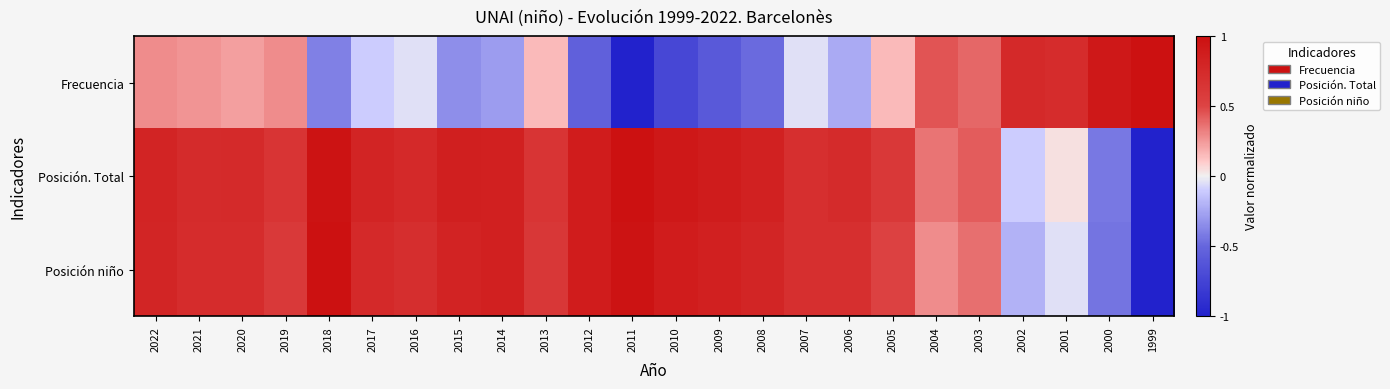

Reading left to right, list all the values displayed in this chart.

Frecuencia: 2022=0.3	2021=0.3	2020=0.2	2019=0.3	2018=-0.4	2017=-0.1	2016=-0.0	2015=-0.3	2014=-0.3	2013=0.2	2012=-0.5	2011=-1.0	2010=-0.7	2009=-0.6	2008=-0.5	2007=-0.0	2006=-0.2	2005=0.2	2004=0.5	2003=0.4	2002=0.8	2001=0.7	2000=0.9	1999=1.0
Posición. Total: 2022=0.8	2021=0.7	2020=0.7	2019=0.6	2018=1.0	2017=0.8	2016=0.8	2015=0.9	2014=0.8	2013=0.6	2012=0.9	2011=1.0	2010=0.9	2009=0.9	2008=0.8	2007=0.7	2006=0.7	2005=0.6	2004=0.4	2003=0.4	2002=-0.1	2001=0.0	2000=-0.4	1999=-1.0
Posición niño: 2022=0.8	2021=0.7	2020=0.7	2019=0.6	2018=1.0	2017=0.8	2016=0.7	2015=0.8	2014=0.8	2013=0.6	2012=0.9	2011=1.0	2010=0.9	2009=0.8	2008=0.8	2007=0.7	2006=0.7	2005=0.5	2004=0.3	2003=0.4	2002=-0.2	2001=-0.0	2000=-0.4	1999=-1.0